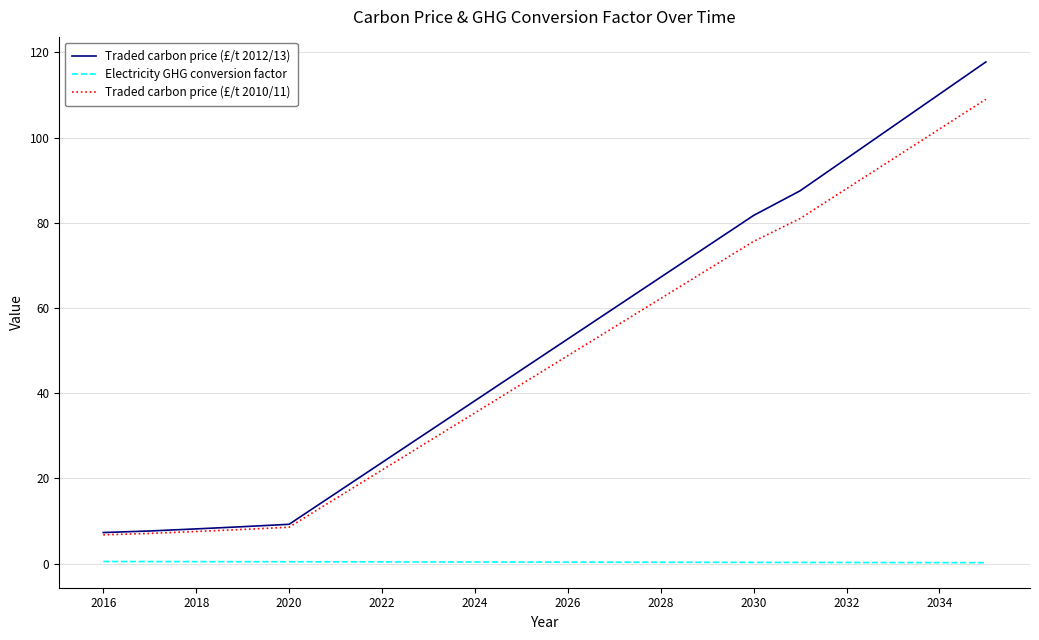

Which series has the largest range (max minus min)?

Traded carbon price (£/t 2012/13)